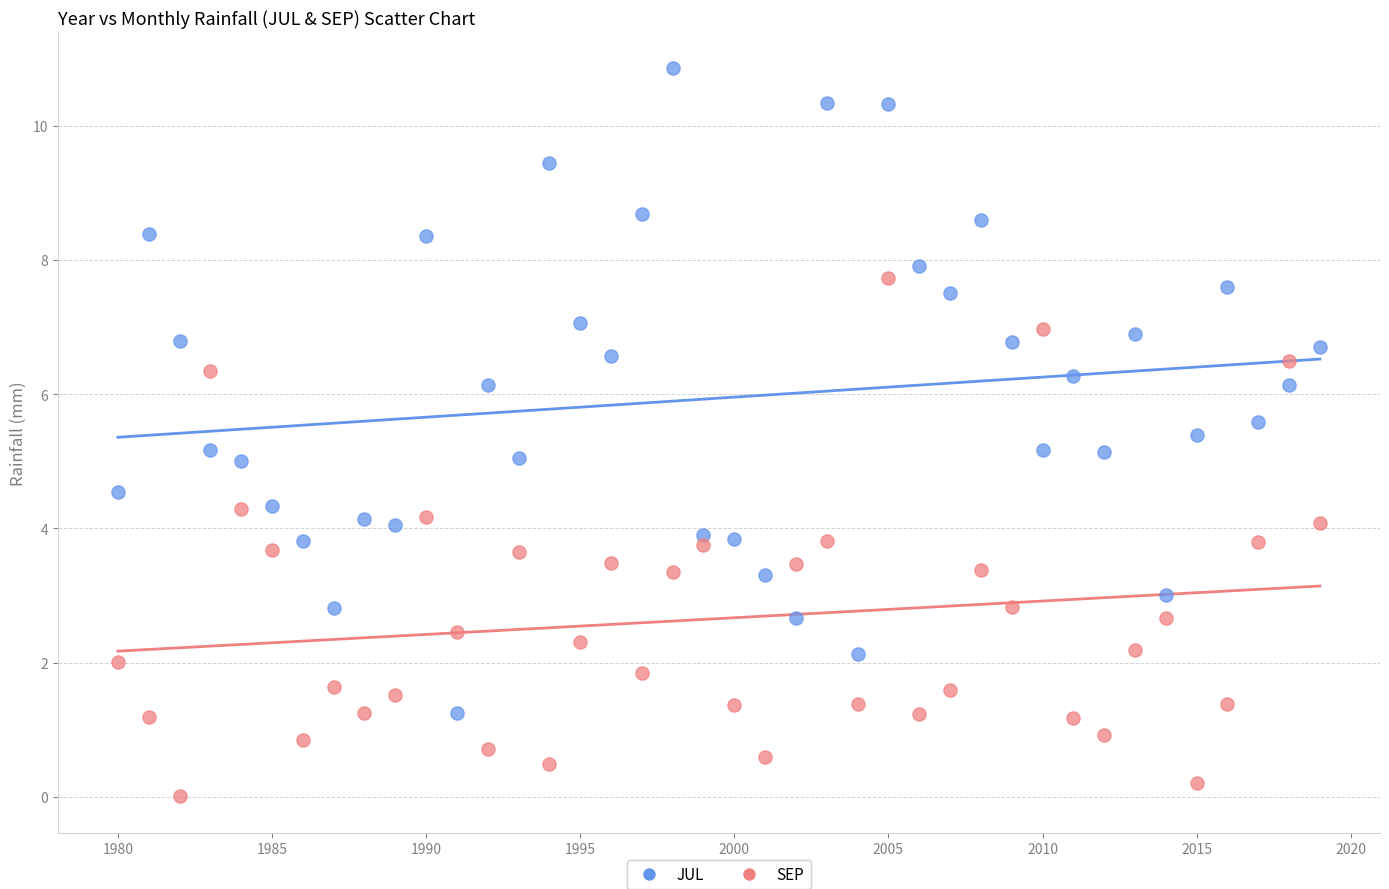

Across all data points, what is the range of X values (max minus min)?

39.0